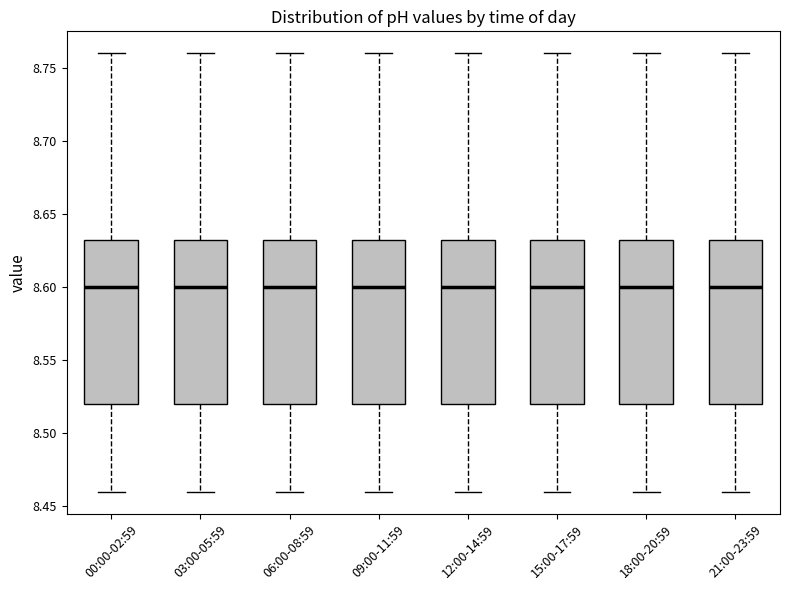

Reading left to right, transcribe this box plot: for each box, give where its median line is, the range the box spans, and where its two whiskers end, as read against the y-axis. The values are not printed on the chart, so give them approximately, as read against the axis.

00:00-02:59: median 8.600, box 8.520 to 8.635, whiskers 8.460 to 8.760
03:00-05:59: median 8.600, box 8.520 to 8.635, whiskers 8.460 to 8.760
06:00-08:59: median 8.600, box 8.520 to 8.635, whiskers 8.460 to 8.760
09:00-11:59: median 8.600, box 8.520 to 8.635, whiskers 8.460 to 8.760
12:00-14:59: median 8.600, box 8.520 to 8.635, whiskers 8.460 to 8.760
15:00-17:59: median 8.600, box 8.520 to 8.635, whiskers 8.460 to 8.760
18:00-20:59: median 8.600, box 8.520 to 8.635, whiskers 8.460 to 8.760
21:00-23:59: median 8.600, box 8.520 to 8.635, whiskers 8.460 to 8.760